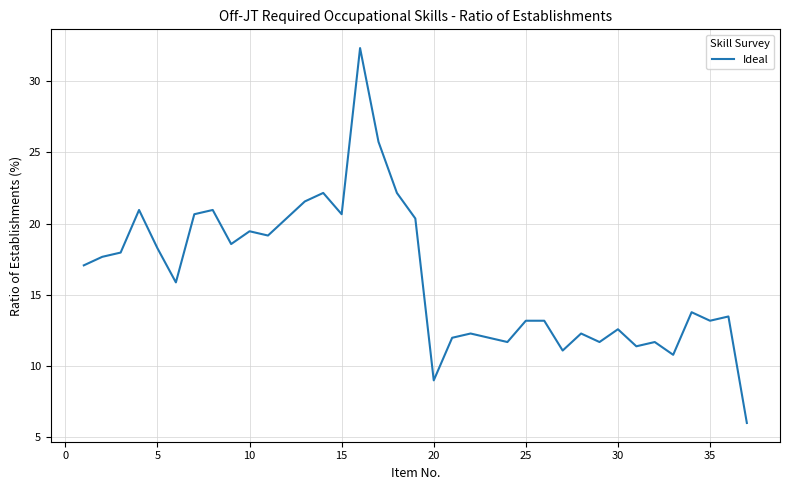

What is the sum of all values?

603.0